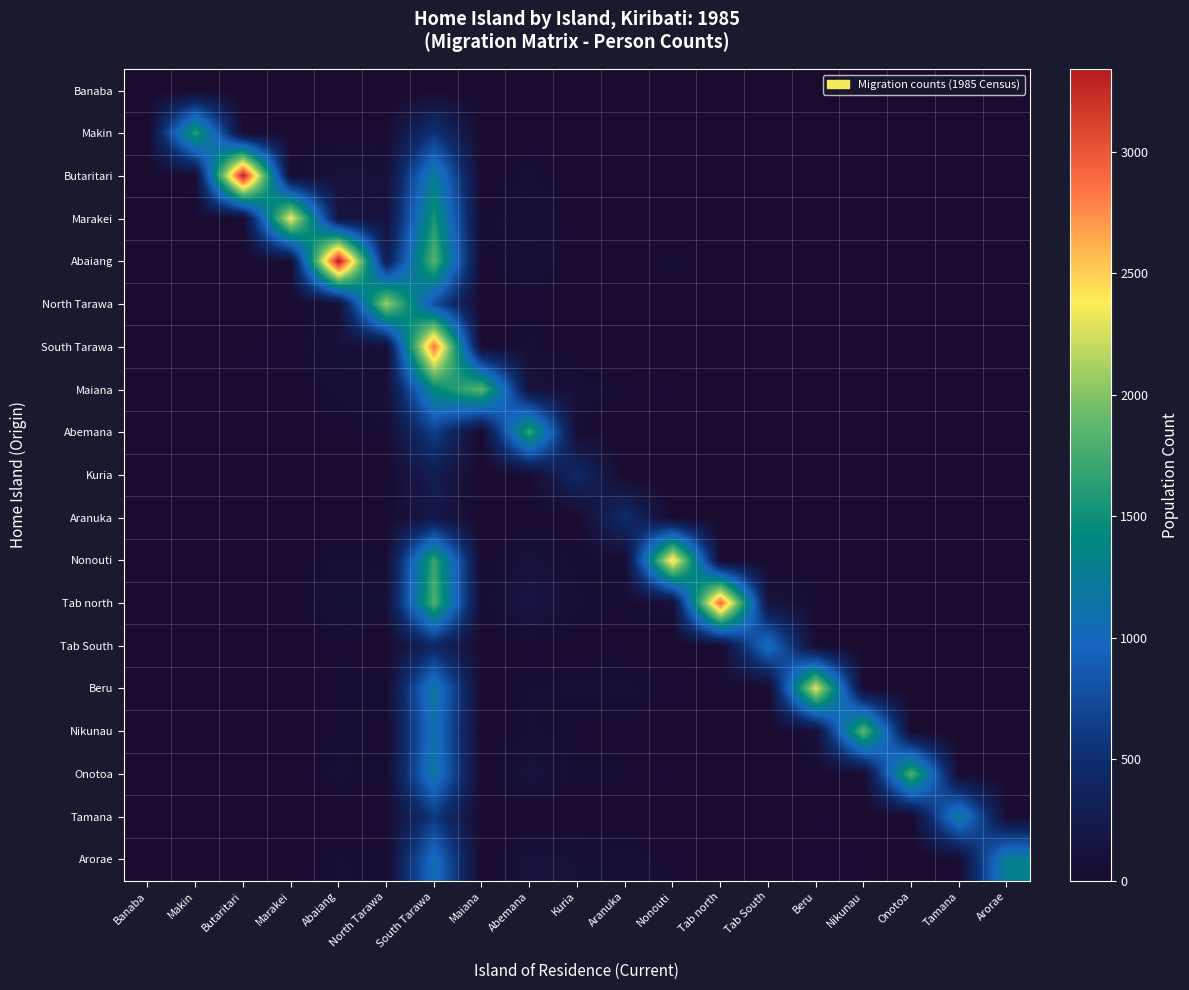

At which category is the sum across all series the highest?

South Tarawa